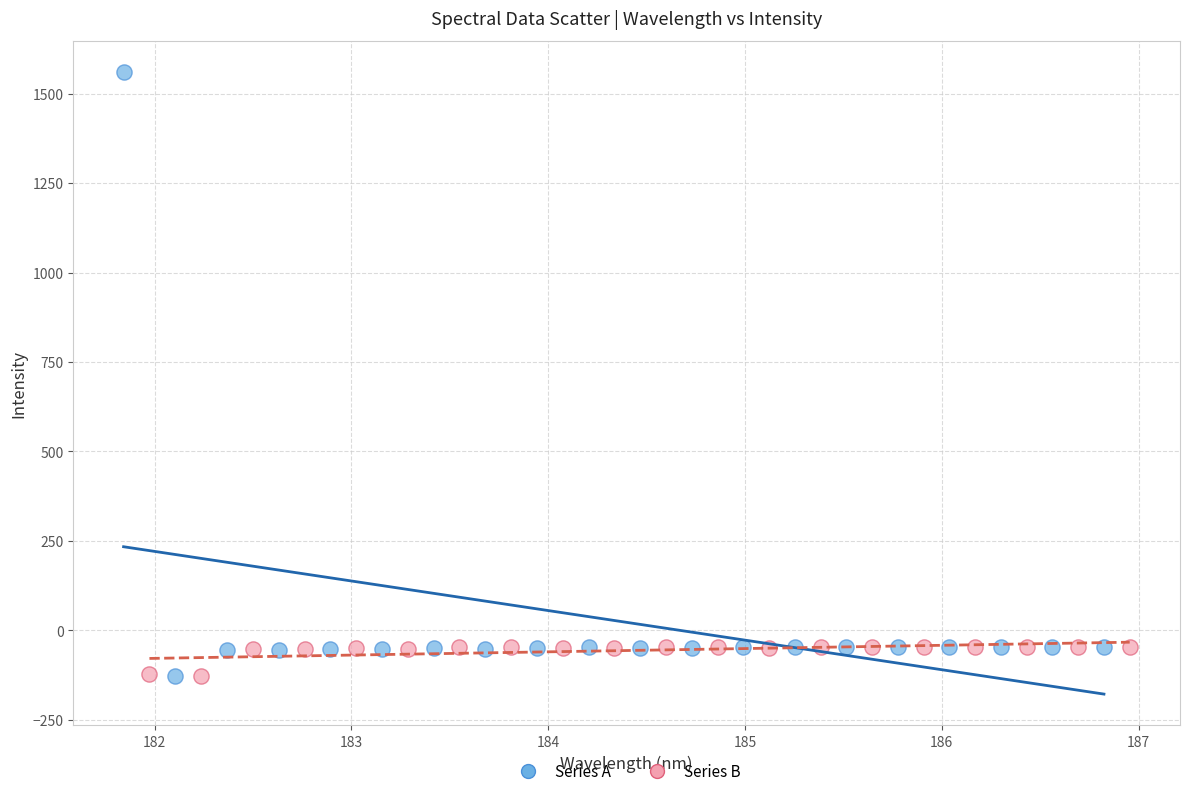

Which series has the widest spread of Y values?

Series A